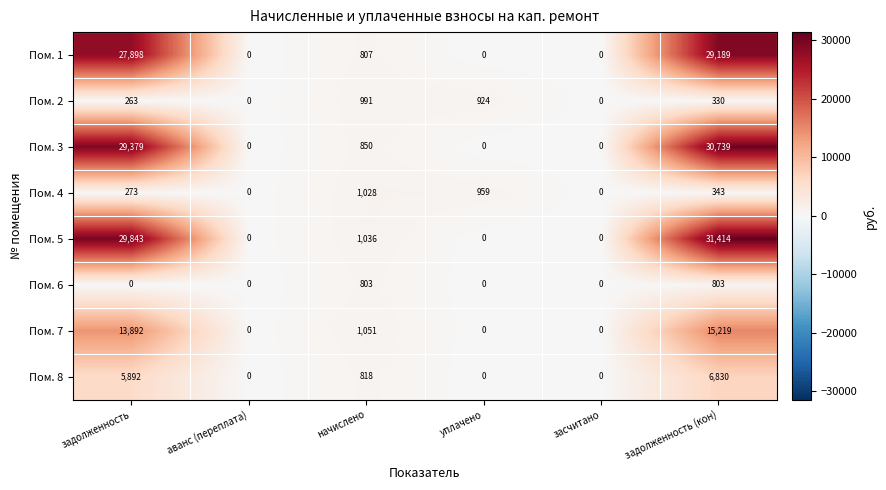

What is the spread (max minus min) of values at уплачено?

959